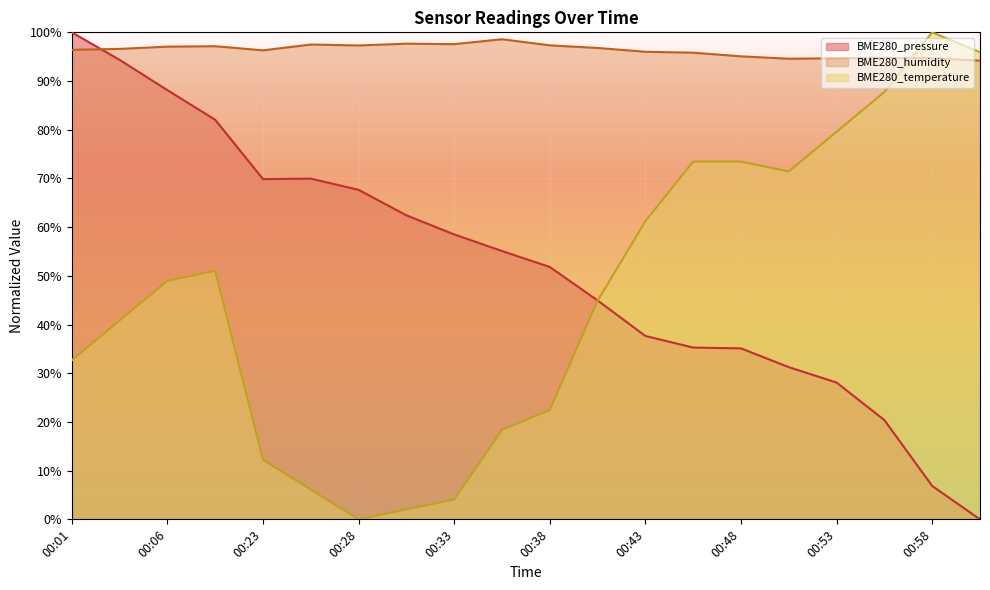

At which label does BME280_humidity reach its peak?

00:35